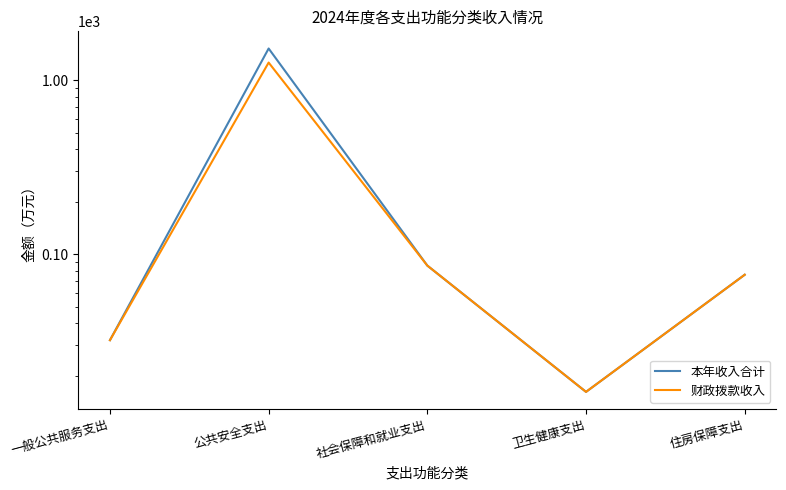

Reading left to right, extract all data points from this chart.

本年收入合计: 32.0	1521.9	86.0	16.2	76.2
财政拨款收入: 32.0	1263.5	86.0	16.2	76.2